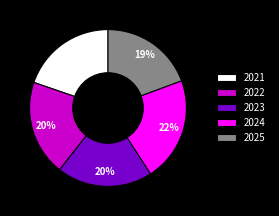

How many slices are in this pie chart?

5